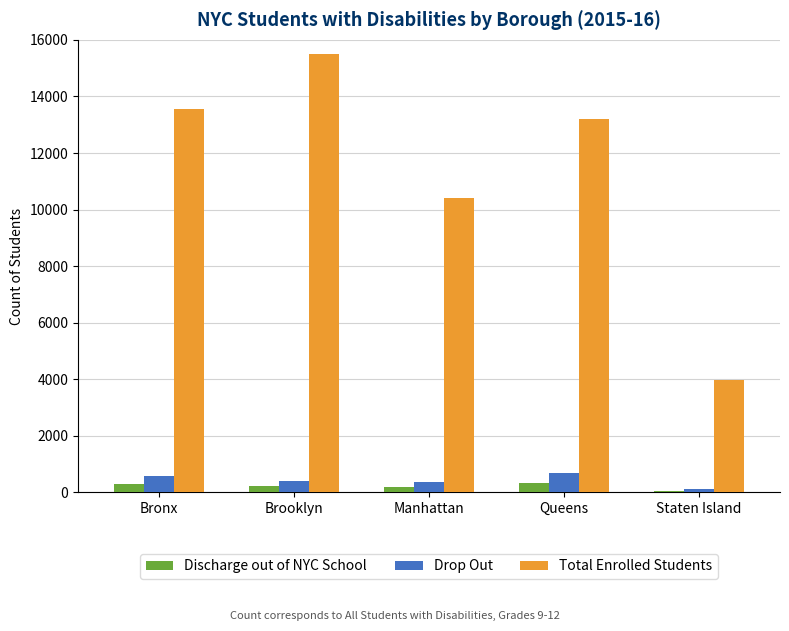

What is the maximum value shown in the chart?

15508